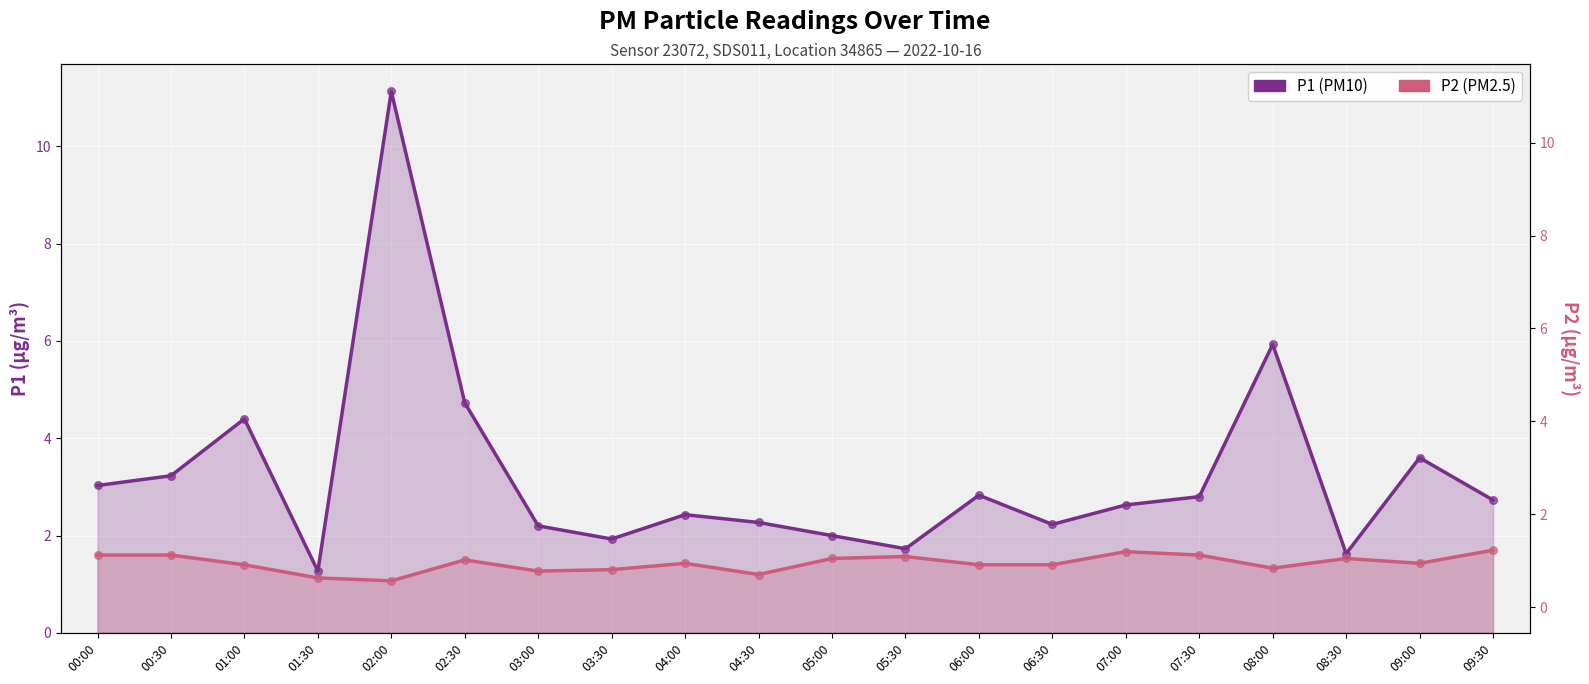

What are all the series names shown in the legend?

P1 (PM10), P2 (PM2.5)